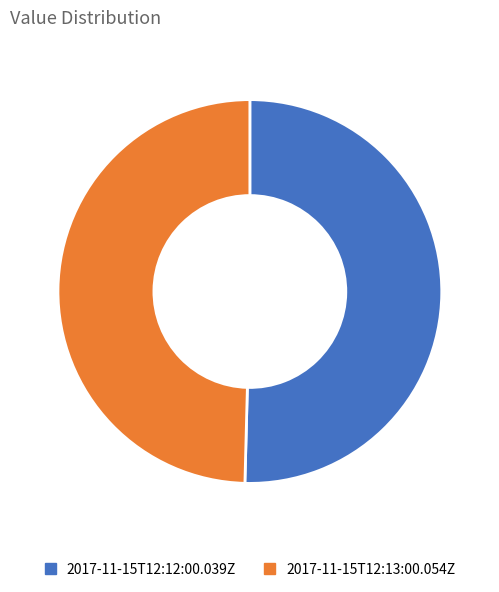

Is it true that 2017-11-15T12:12:00.039Z is 50% of the pie?

True